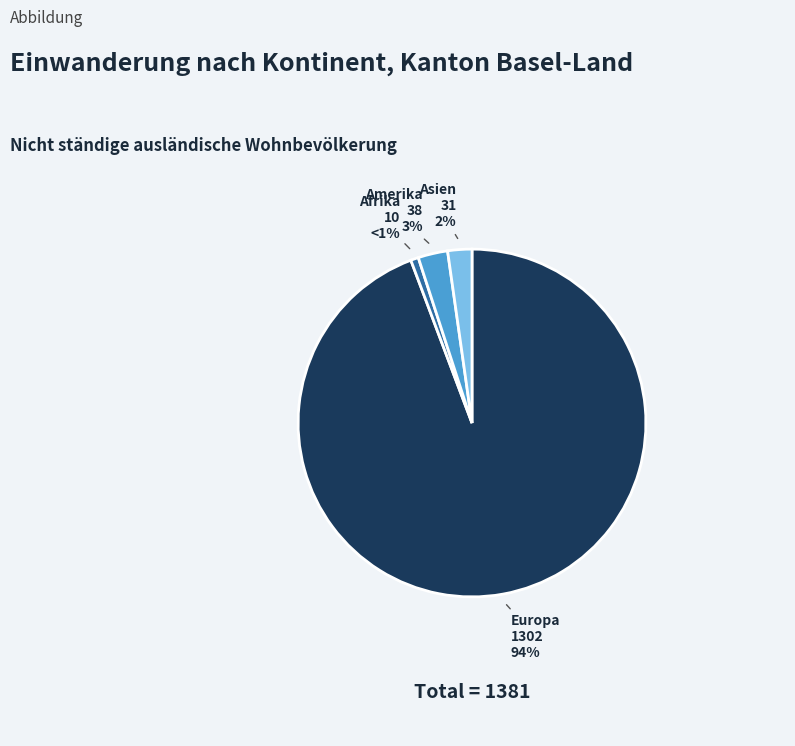

Is it true that Europa is 83% of the pie?

False